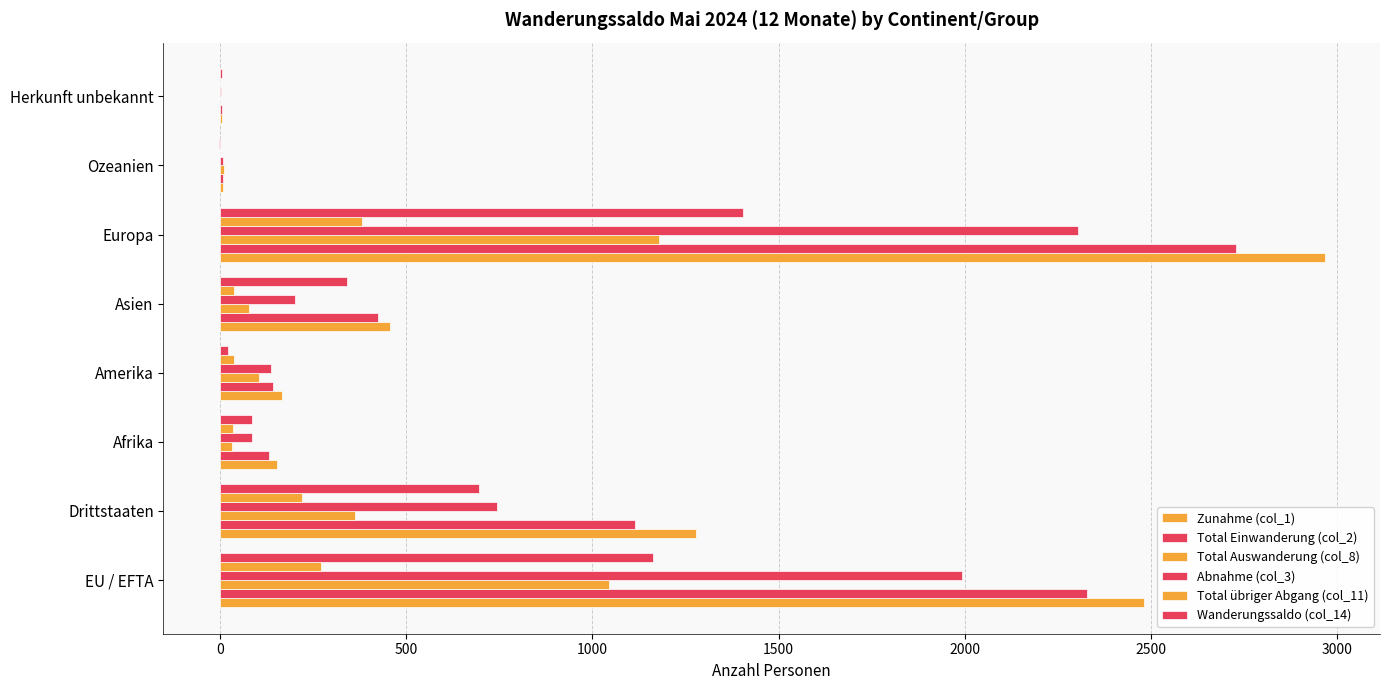

Count the number of categories in the chart.

8